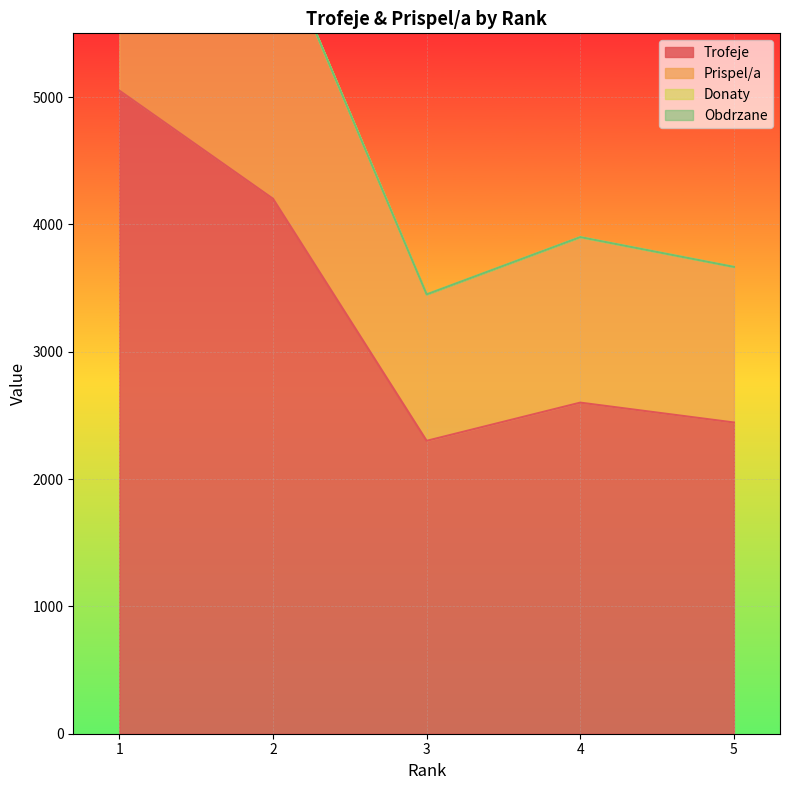

At which category does Prispel/a reach its first local peak?

4